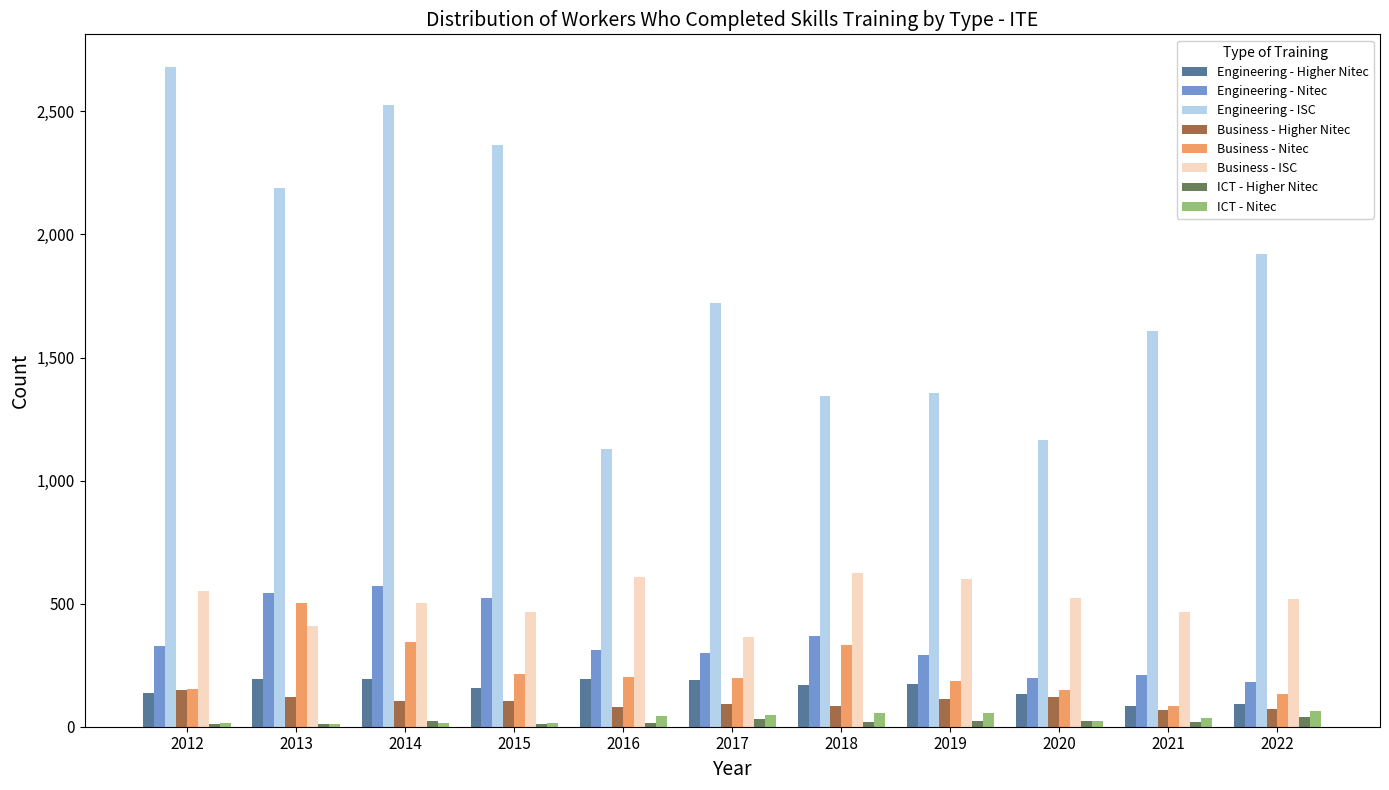

What is the difference between the maximum and minimum values in the Engineering - Higher Nitec series?

112